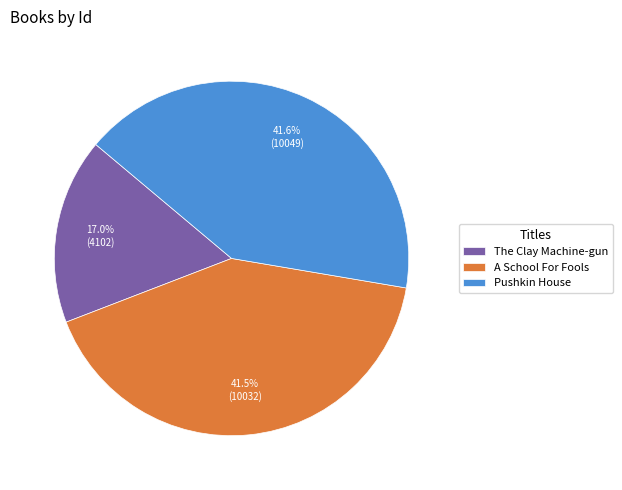

Does any single category account for the majority?

No